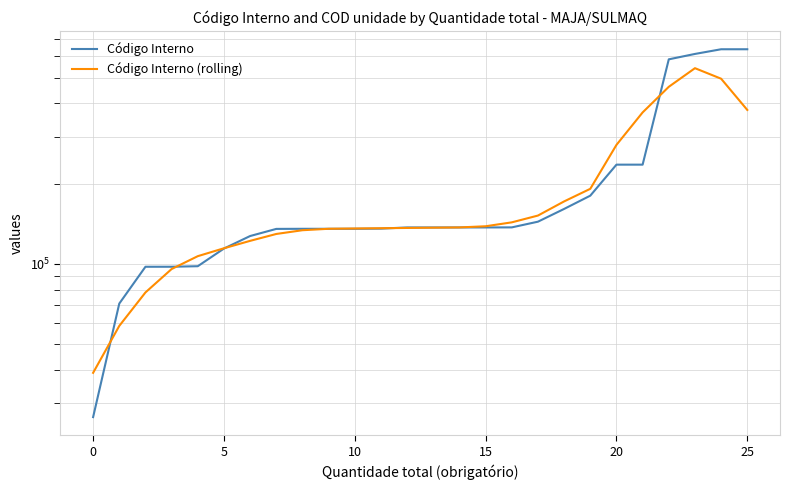

What is the difference between the maximum and minimum values in the Código Interno series?

612022.0